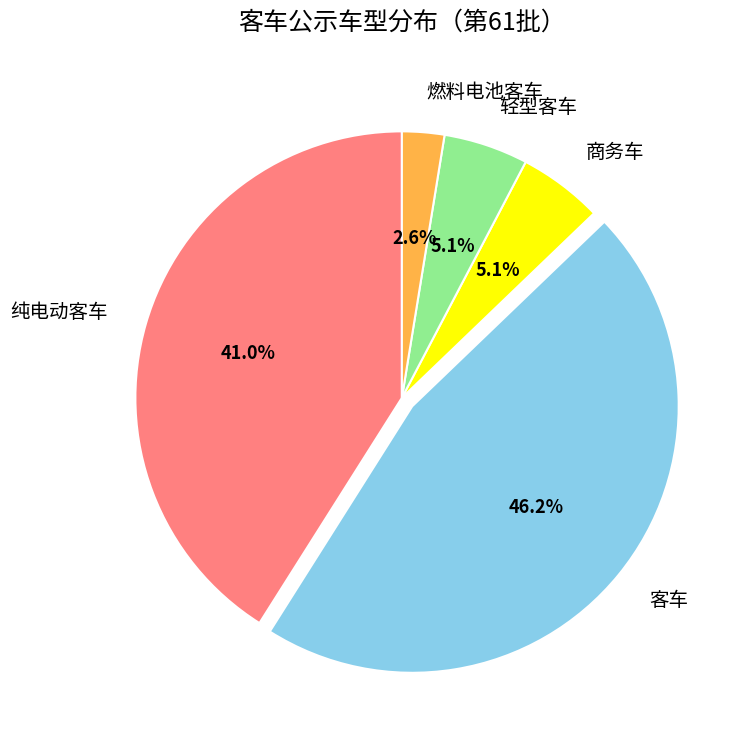

Does any single category account for the majority?

No